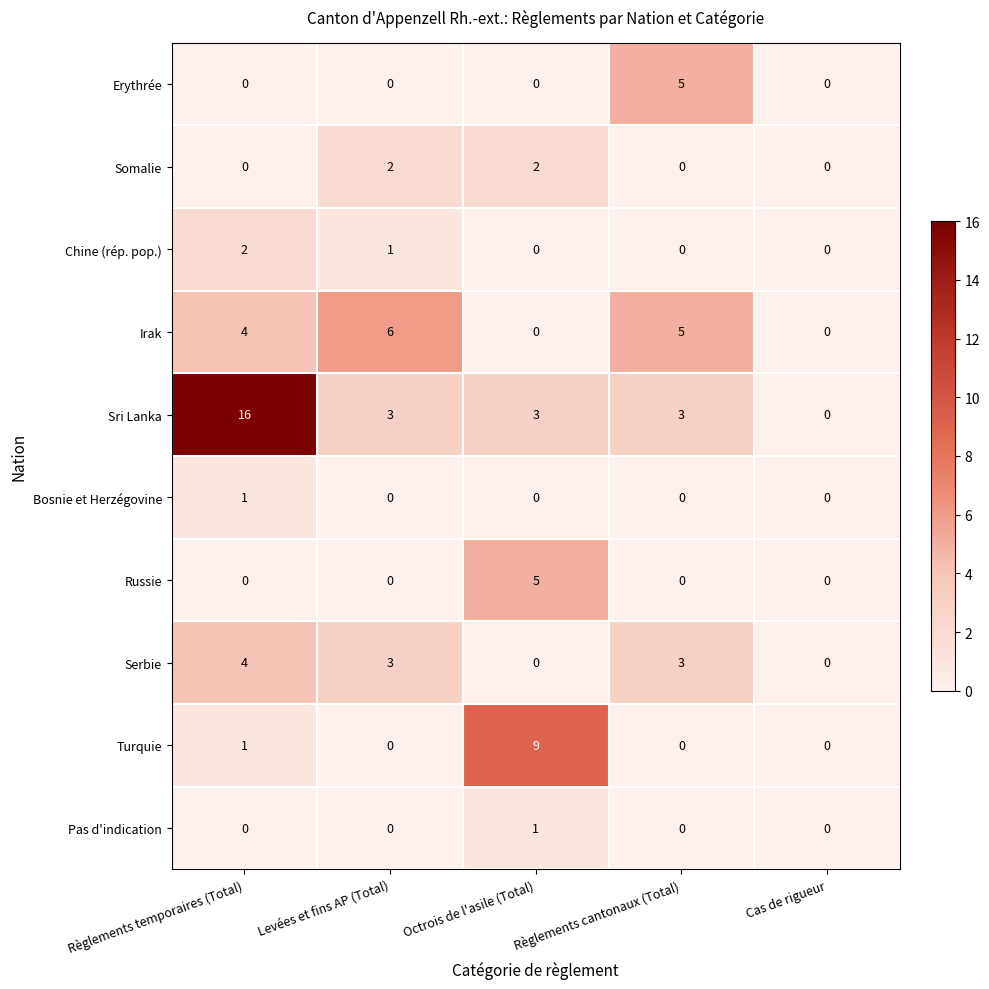

Which series changed the most between Règlements temporaires (Total) and Levées et fins AP (Total)?

Sri Lanka